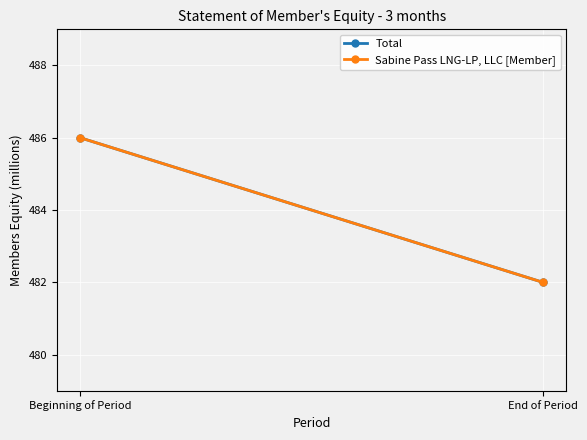

At which label is Total closest to 484?

Beginning of Period